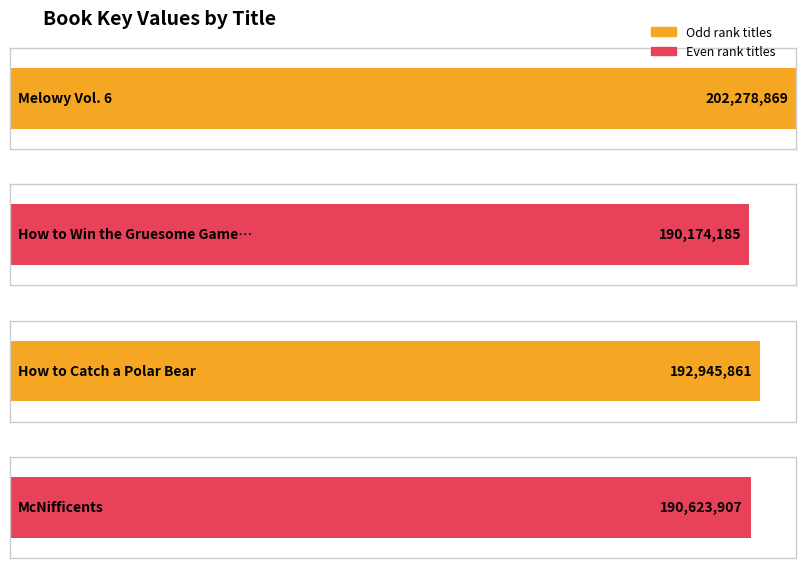

What is the sum of the values at Melowy Vol. 6 and McNifficents?

392902776